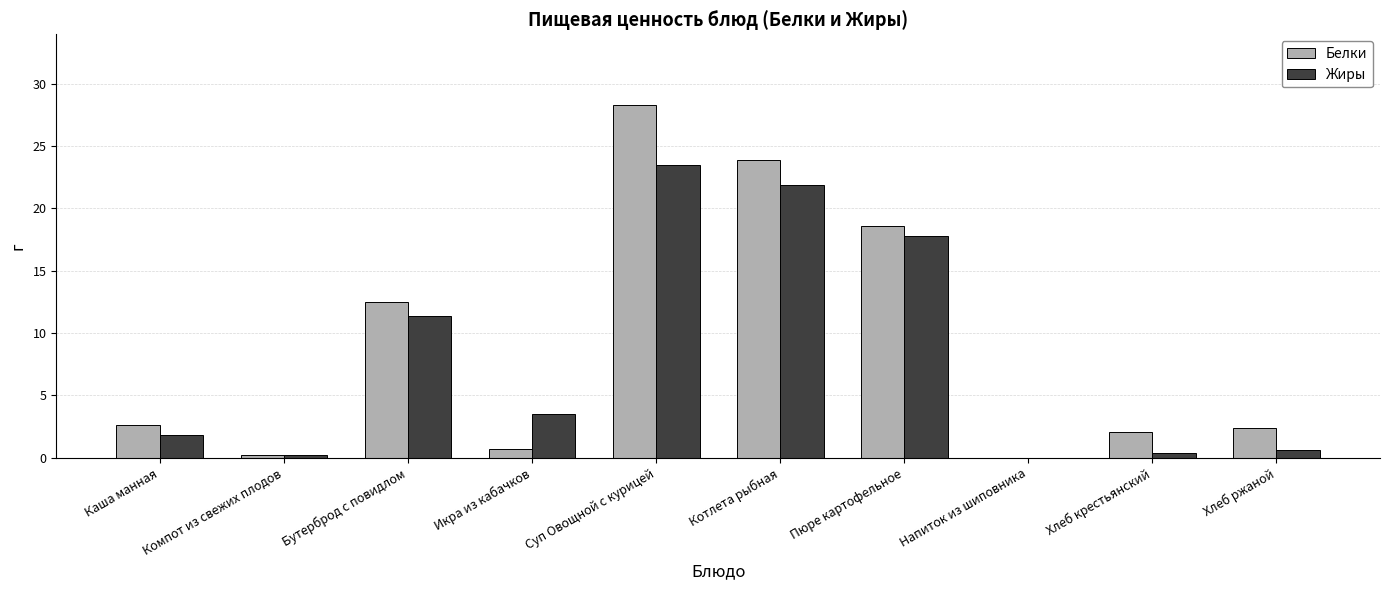

Is the value of Белки at Икра из кабачков greater than the value of Жиры at Напиток из шиповника?

Yes